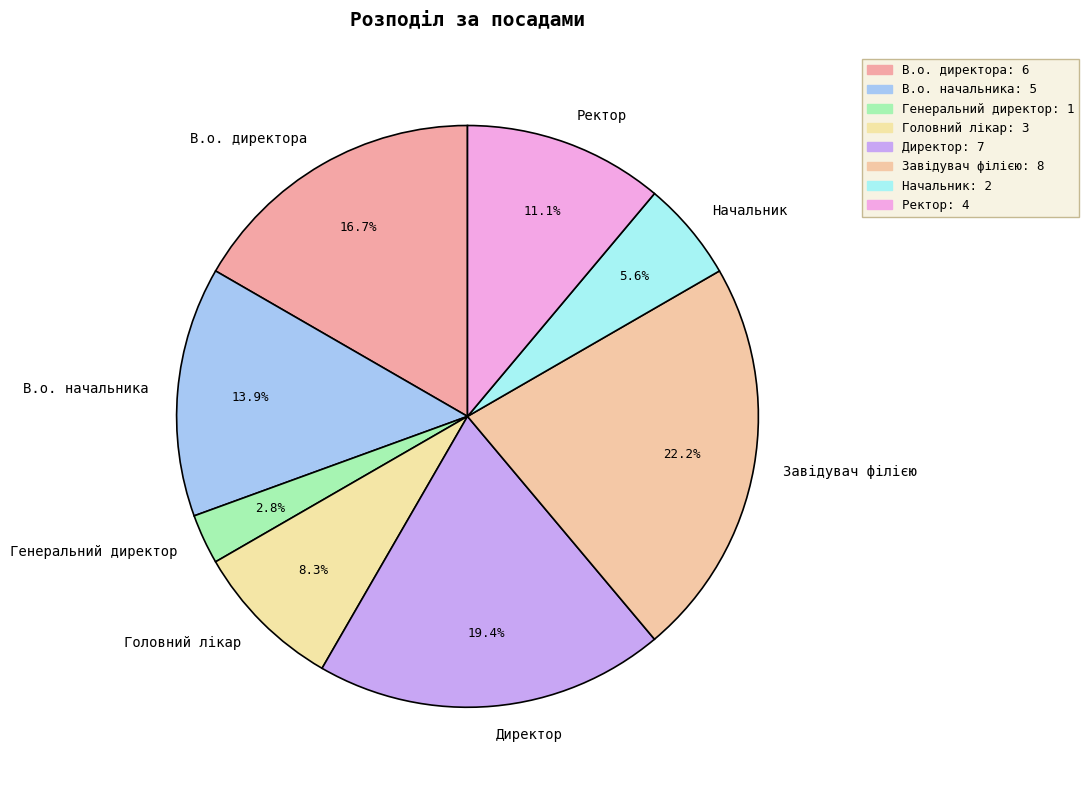

To the nearest percent, what is the difference between the largest and smallest slice percentages?

19%